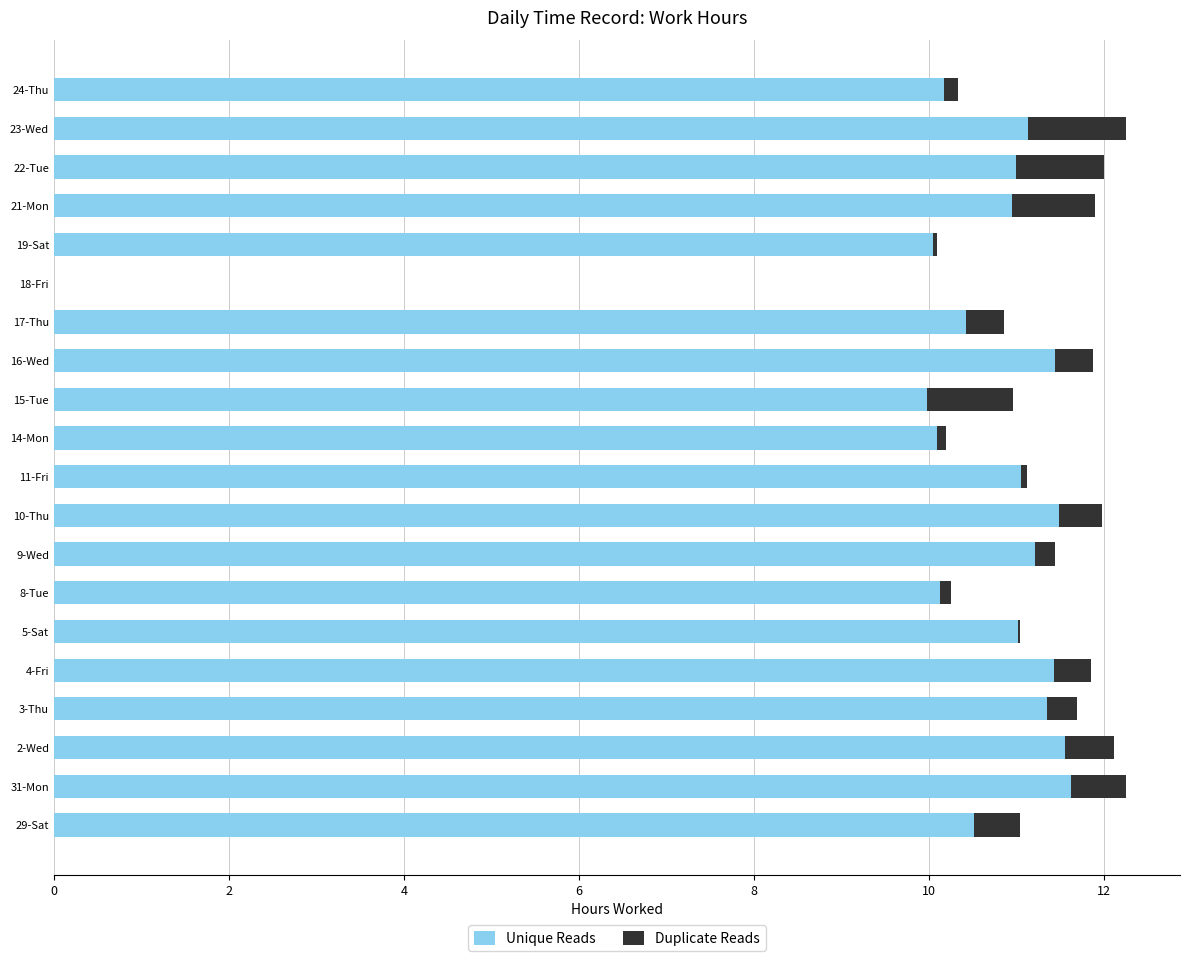

What is the sum of all Unique Reads values?

206.7